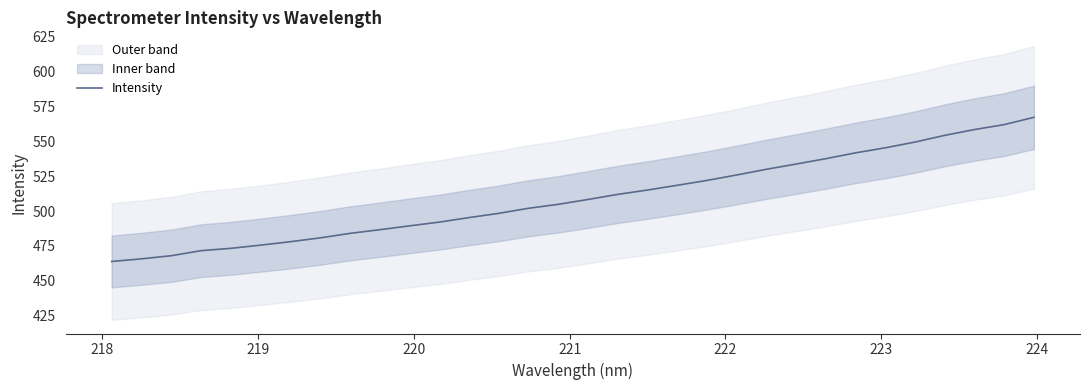

Reading left to right, list all the values displayed in this chart.

463.9	465.8	468.0	471.6	473.3	475.6	478.1	480.8	484.0	486.6	489.4	492.1	495.3	498.4	502.0	504.8	508.3	511.9	515.0	518.4	521.9	525.8	529.9	533.6	537.5	541.7	545.3	549.4	554.2	558.3	561.9	567.1